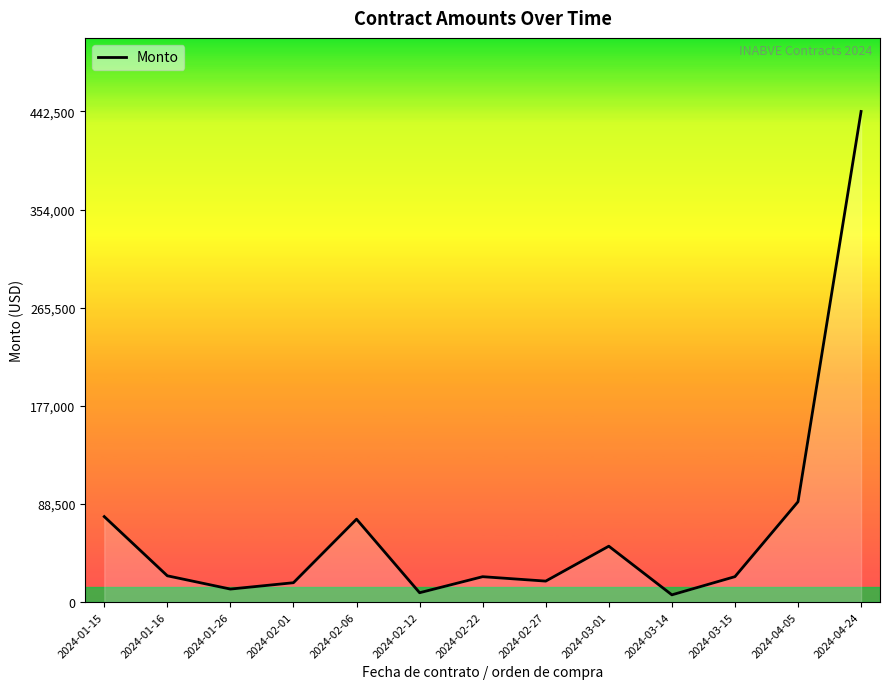

At which category does the data reach its first local valley?

2024-01-26